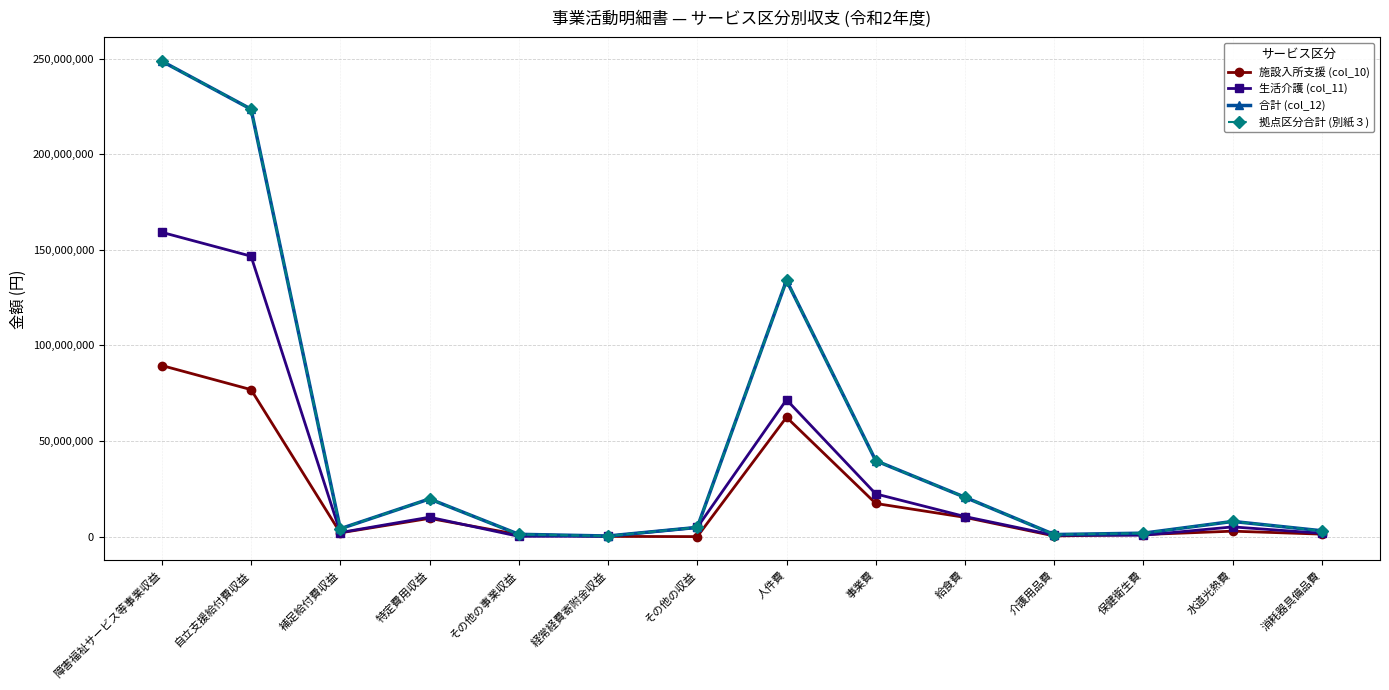

The 拠点区分合計 (別紙３) series shows 223564080 at 自立支援給付費収益. True or false?

True